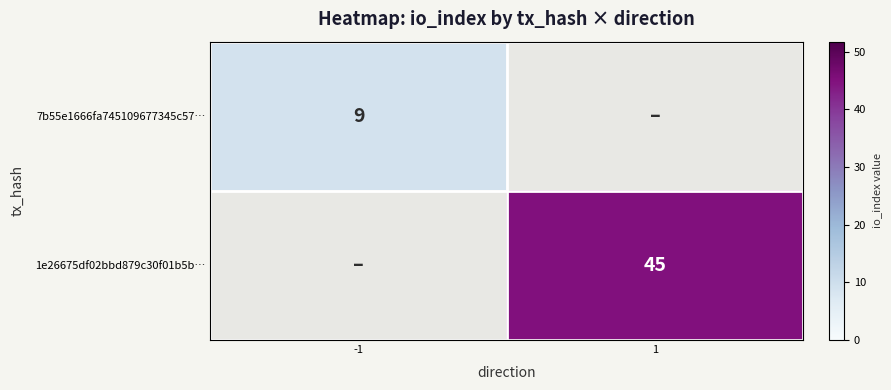

The 1e26675df02bbd879c30f01b5b… series shows 67 at 1. True or false?

False